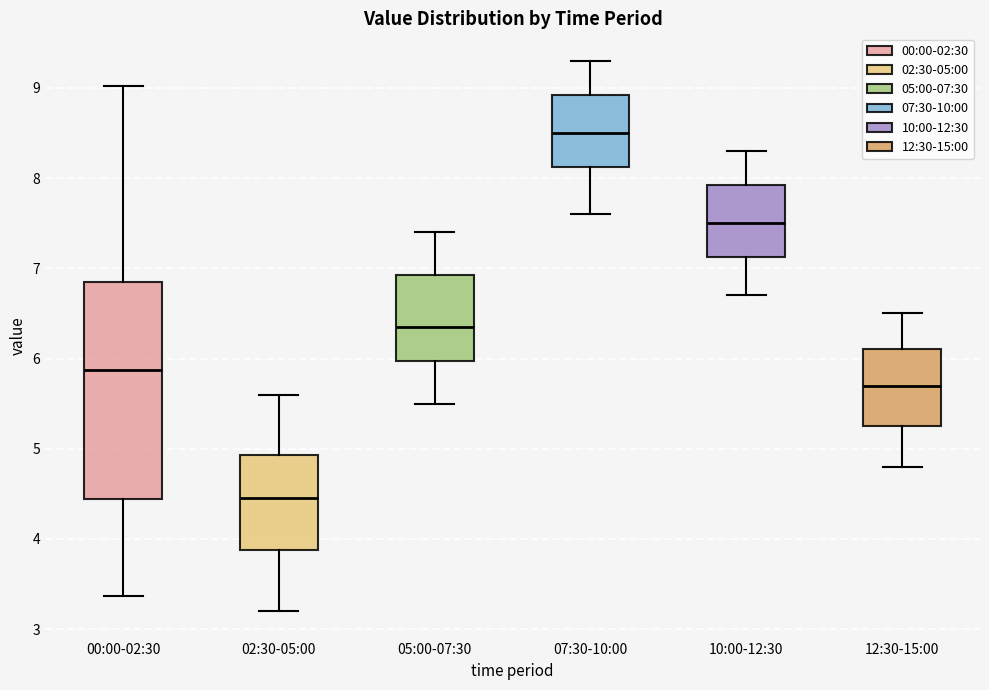

Reading left to right, transcribe this box plot: for each box, give where its median line is, the range the box spans, and where its two whiskers end, as read against the y-axis. The values are not printed on the chart, so give them approximately, as read against the axis.

00:00-02:30: median 5.9, box 4.4 to 6.9, whiskers 3.4 to 9.0
02:30-05:00: median 4.5, box 3.9 to 4.9, whiskers 3.2 to 5.6
05:00-07:30: median 6.4, box 6.0 to 6.9, whiskers 5.5 to 7.4
07:30-10:00: median 8.5, box 8.1 to 8.9, whiskers 7.6 to 9.3
10:00-12:30: median 7.5, box 7.1 to 7.9, whiskers 6.7 to 8.3
12:30-15:00: median 5.7, box 5.3 to 6.1, whiskers 4.8 to 6.5